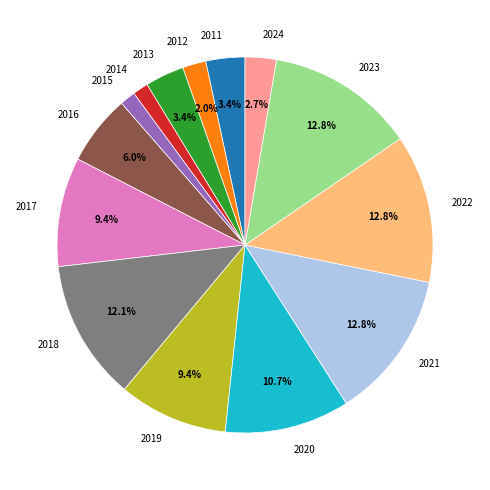

To the nearest percent, what portion does 2018 represent?

12%